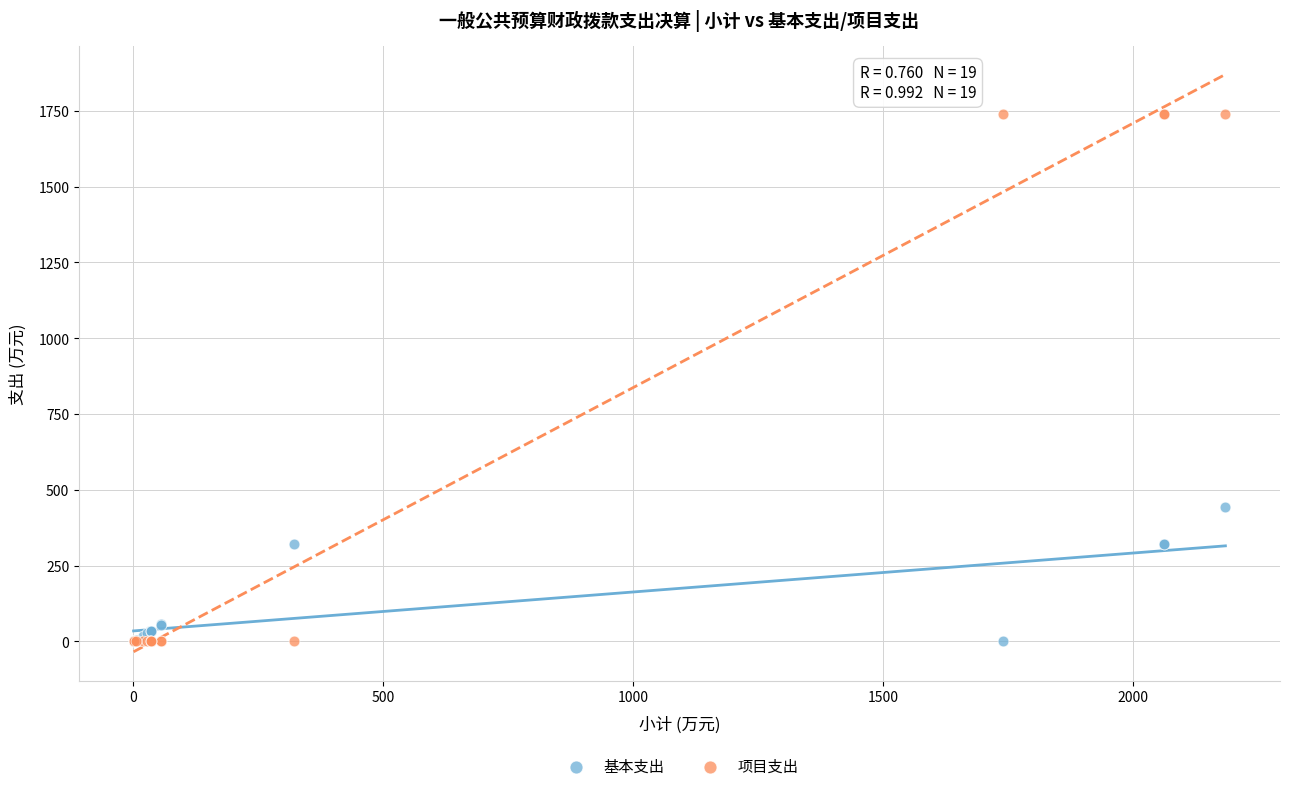

Across all series, what Y value is closest to 870?

444.5